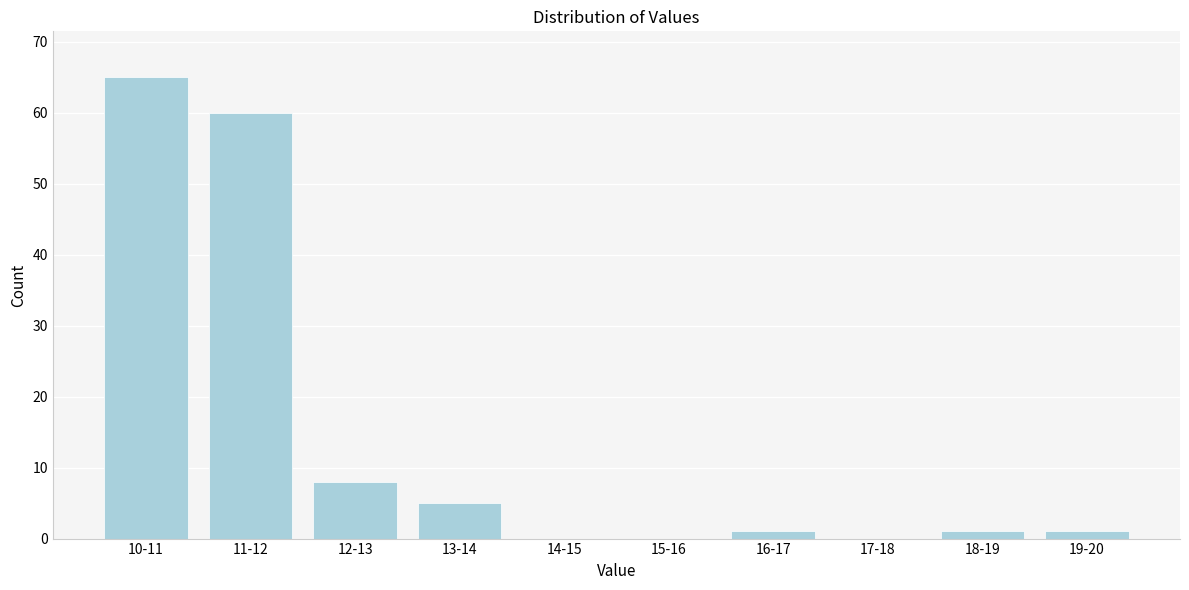

Reading right to left, transcribe all the data shown in this chart.

19-20=1	18-19=1	17-18=0	16-17=1	15-16=0	14-15=0	13-14=5	12-13=8	11-12=60	10-11=65